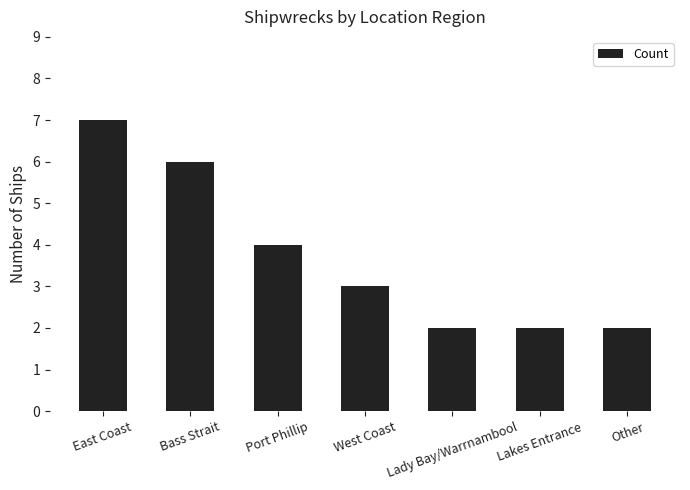

True or false: the data shows 9 at Bass Strait.

False